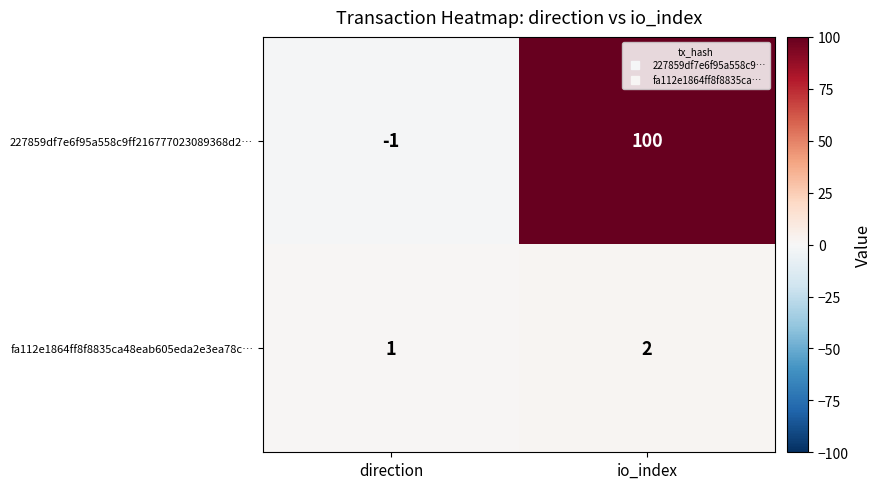

What is the approximate value of 227859df7e6f95a558c9ff216777023089368d2… at io_index, to the nearest 10?

100